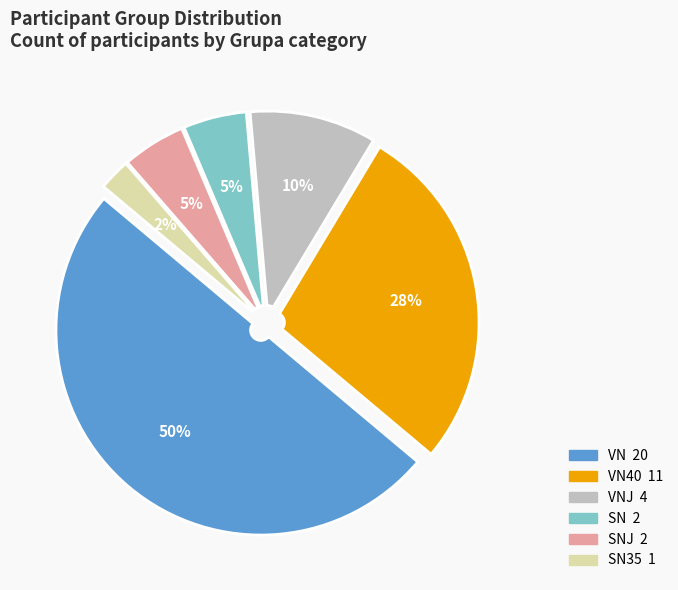

To the nearest percent, what is the difference between the largest and smallest slice percentages?

48%